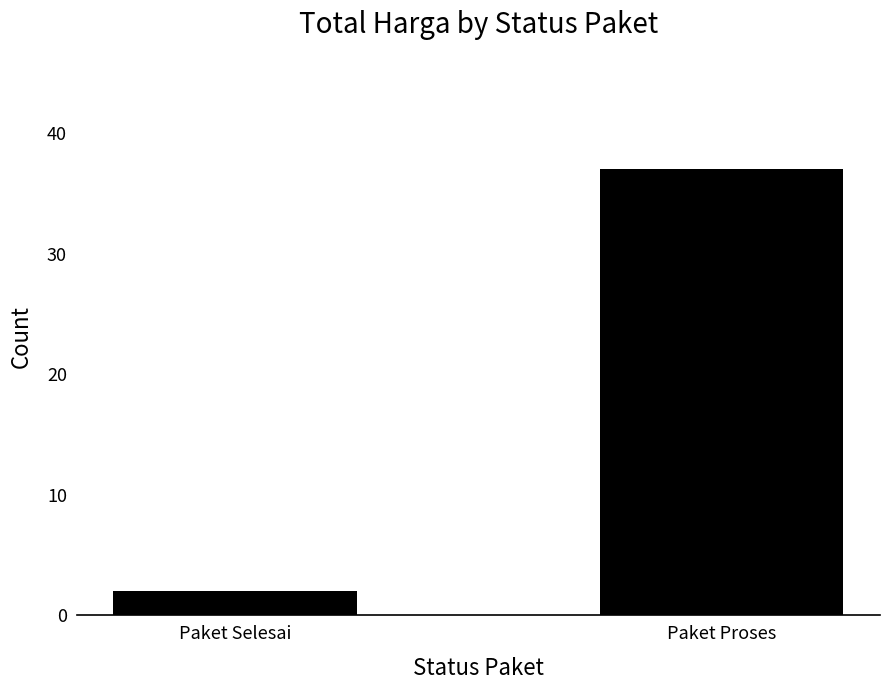

Reading left to right, what are all the values shown in this chart?

2	37